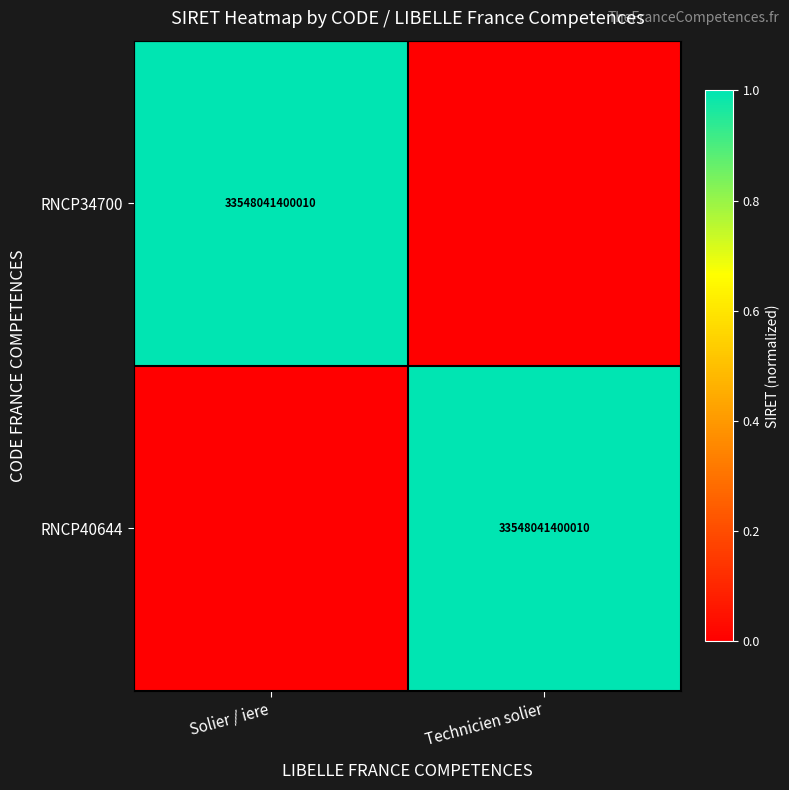

What is the spread (max minus min) of values at Technicien solier?

1